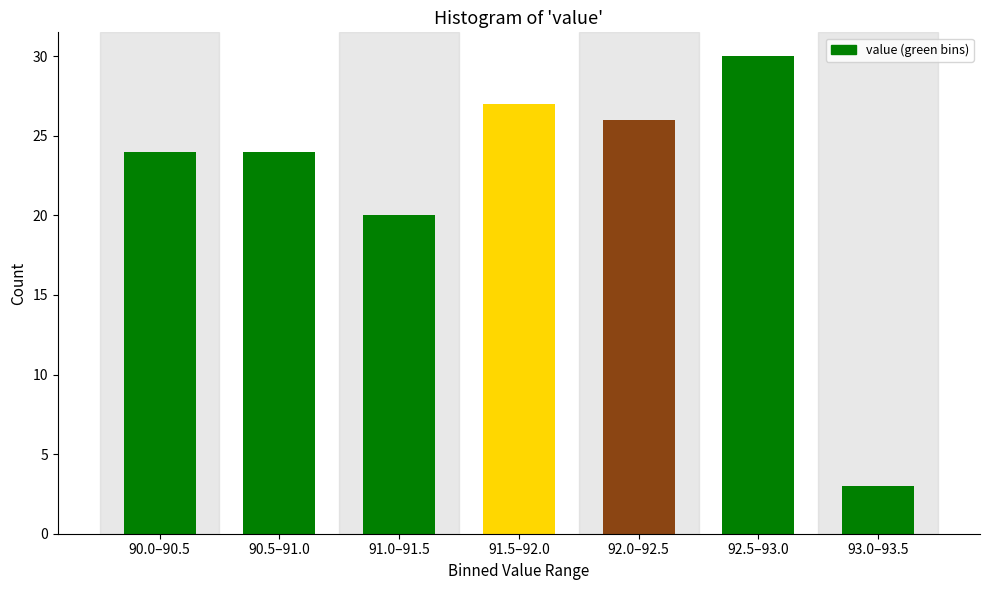

Reading left to right, transcribe all the data shown in this chart.

90.0–90.5=24	90.5–91.0=24	91.0–91.5=20	91.5–92.0=27	92.0–92.5=26	92.5–93.0=30	93.0–93.5=3